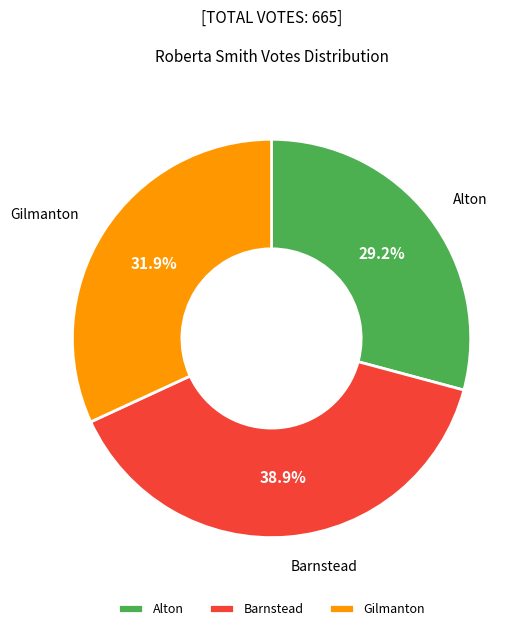

How many segments does this pie chart have?

3